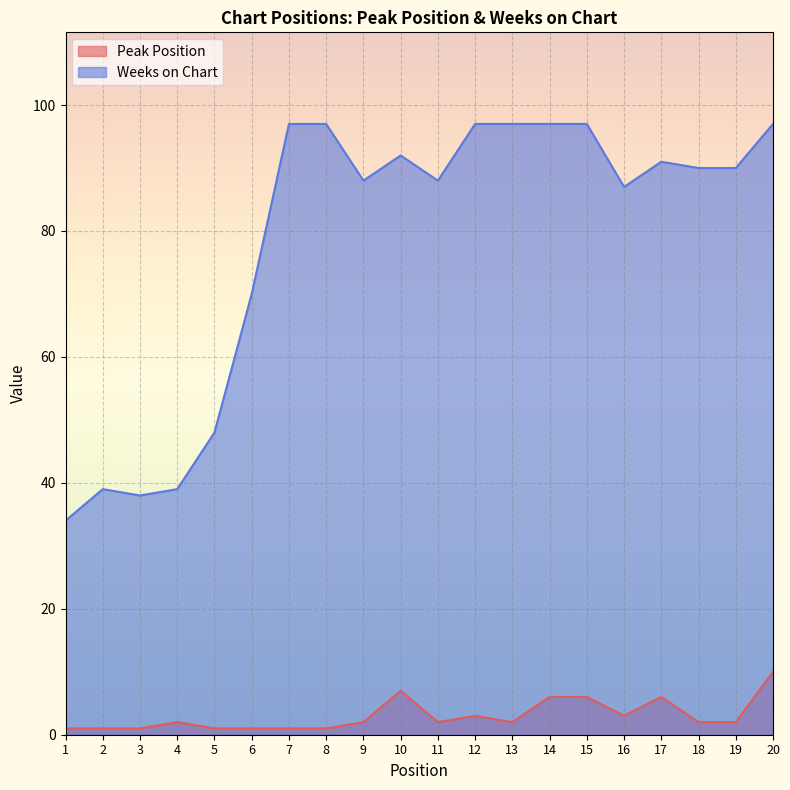

Where does the Weeks on Chart series first go above 90?

7